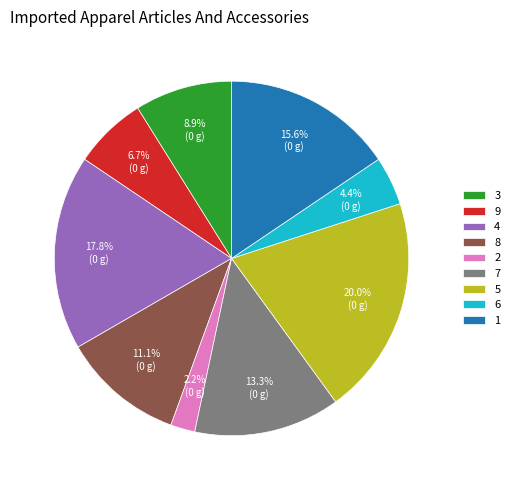

How much of the chart is everything except 8?

88.9%